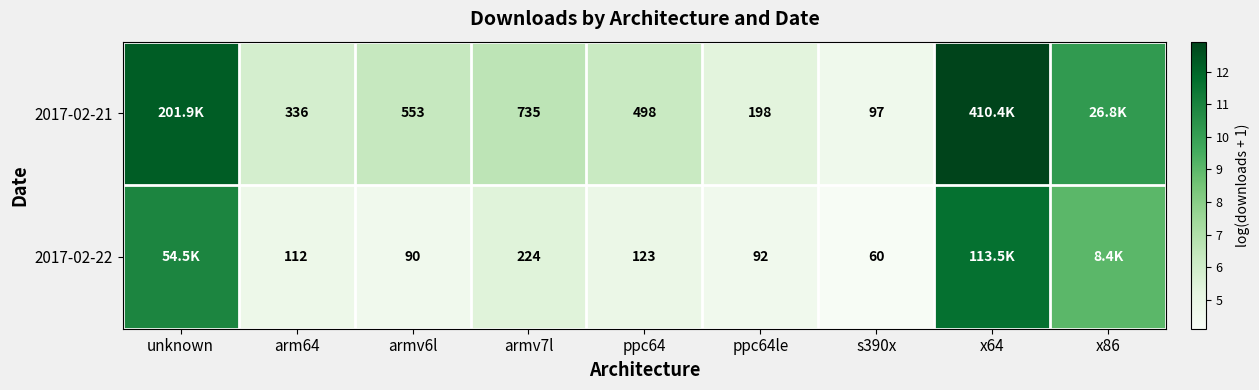

Is the value of 2017-02-22 at s390x greater than the value of 2017-02-21 at s390x?

No